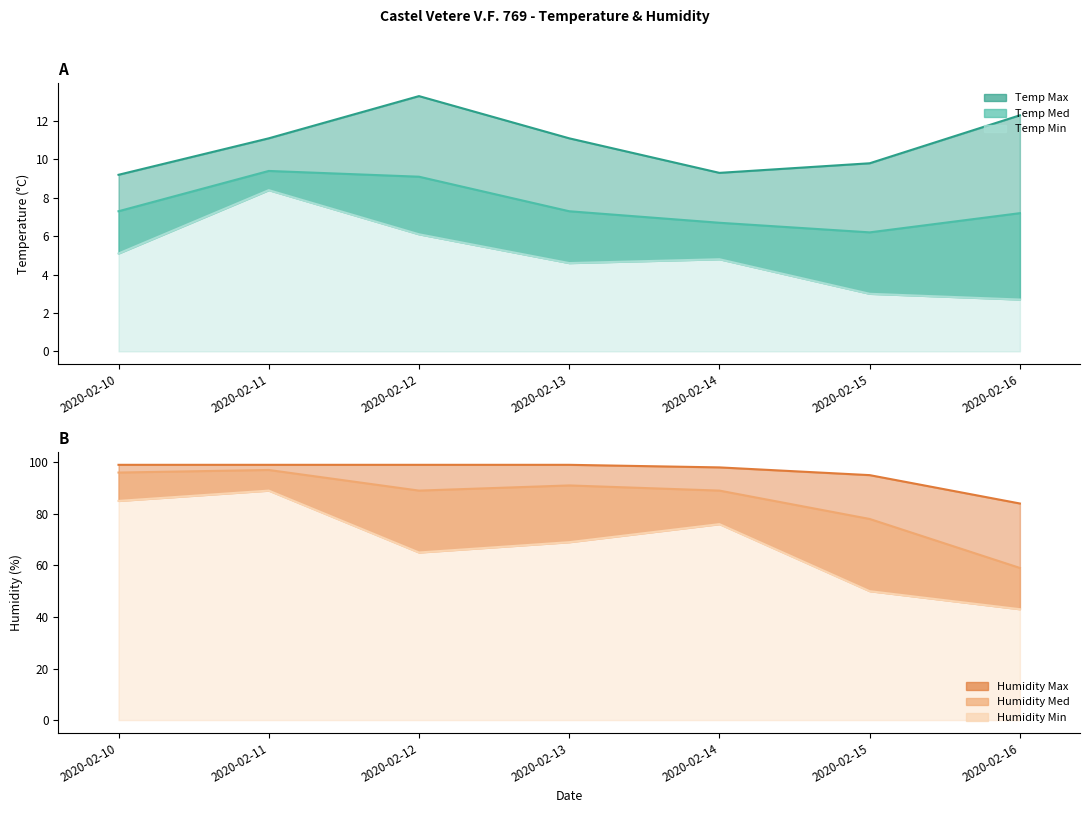

Rank the series by their maximum value, from highest to lowest.

Humidity Max, Humidity Med, Humidity Min, Temp Max, Temp Med, Temp Min